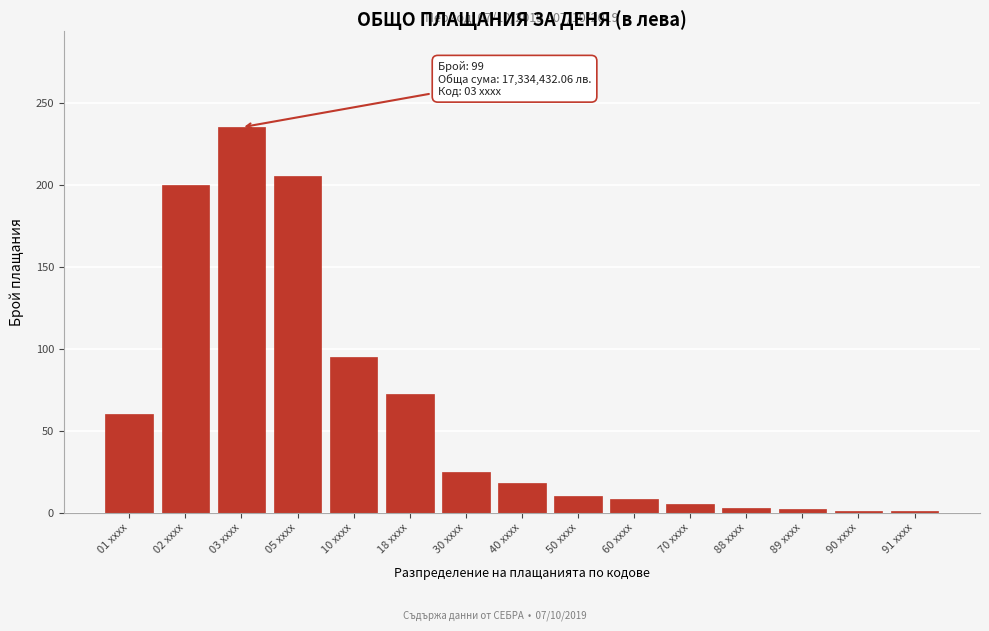

What is the greatest value displayed?

235